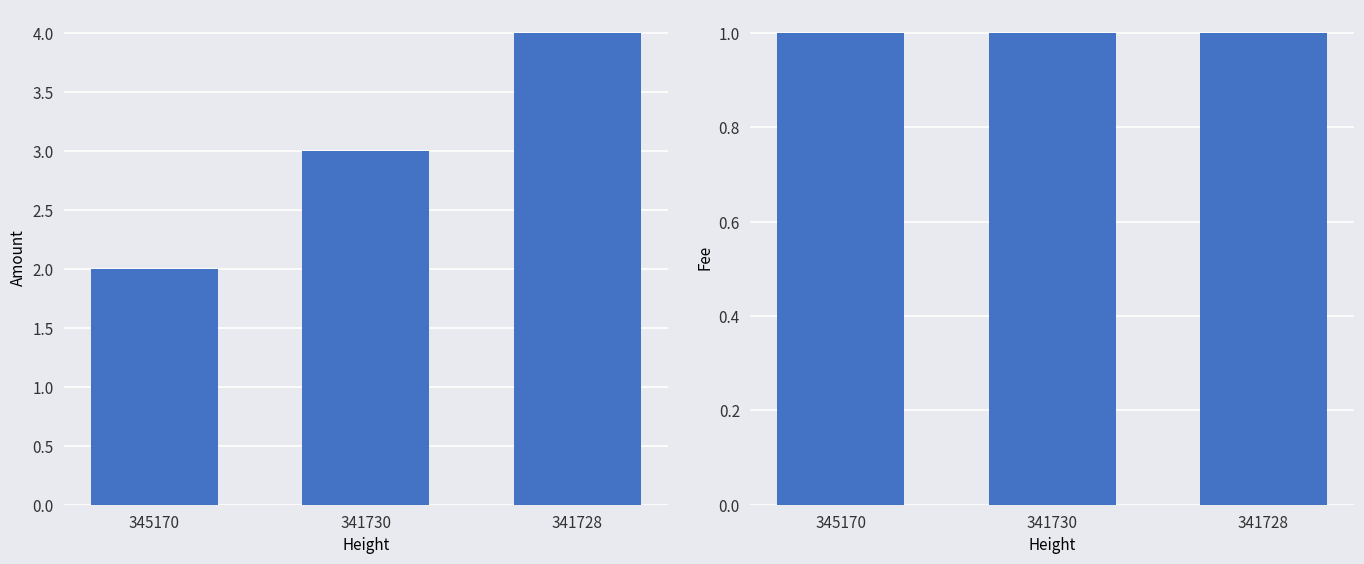

Count the Amount values in the range 2 to 4.

3